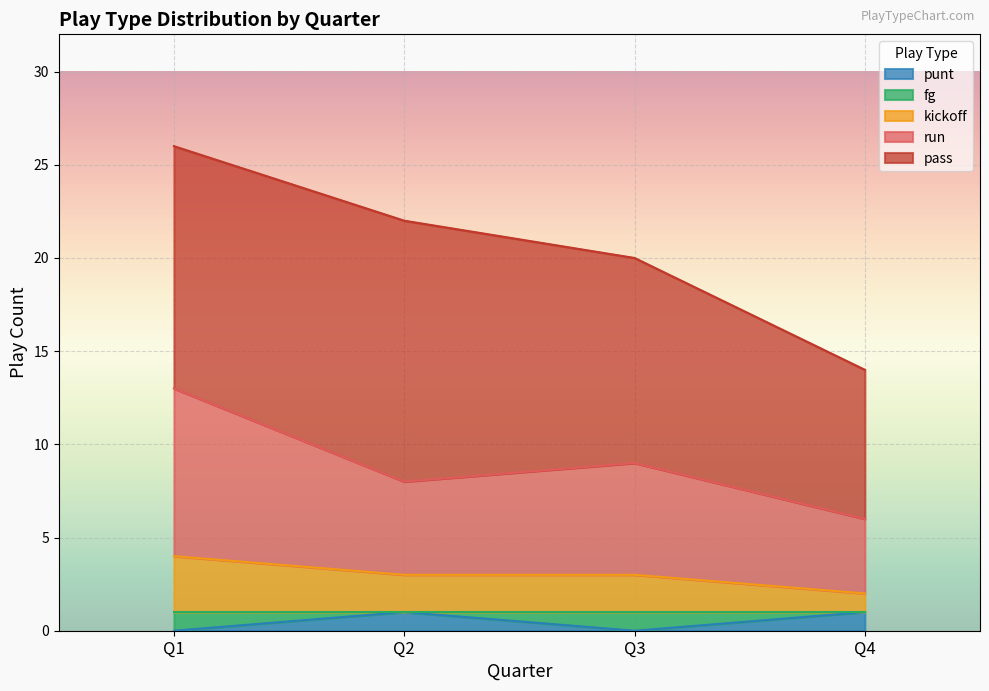

What is the minimum value for kickoff?

1